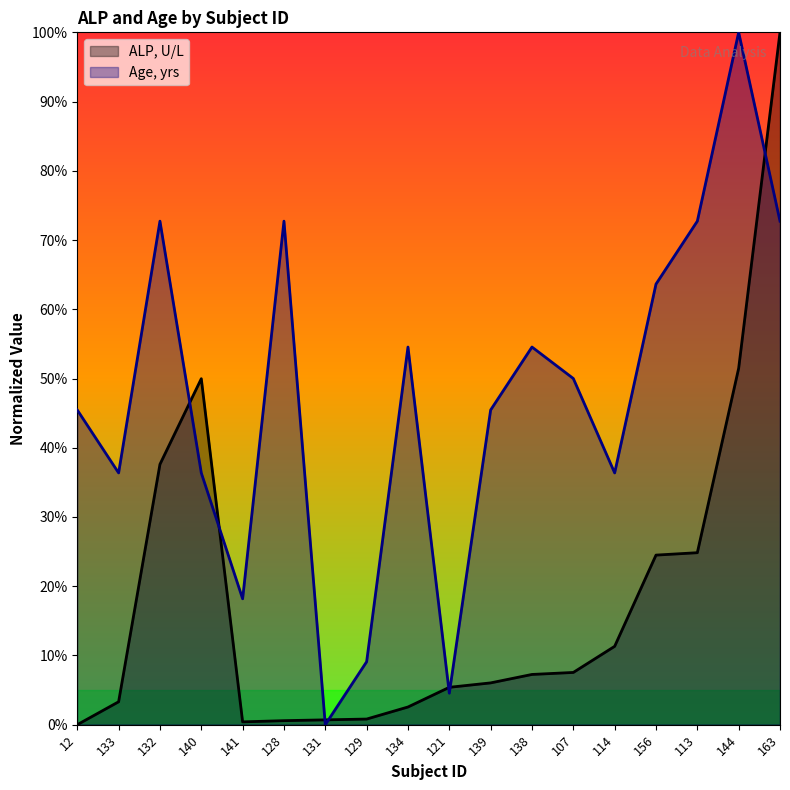

At which category does Age, yrs reach its first local valley?

133